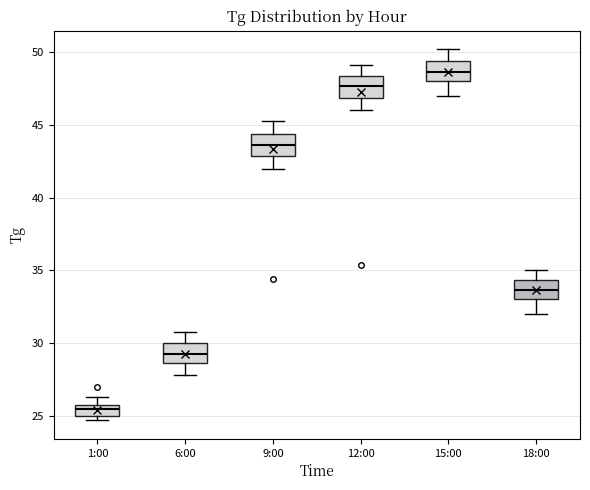

Reading left to right, read every box against the y-axis: the position of its median line, the range the box covers, and the ends of its whiskers. The values are not printed on the chart, so give them approximately, as read against the axis.

1:00: median 25.5, box 25.0 to 26.0, whiskers 24.5 to 26.5
6:00: median 29.5, box 28.5 to 30.0, whiskers 28.0 to 31.0
9:00: median 43.5, box 43.0 to 44.5, whiskers 42.0 to 45.5
12:00: median 47.5, box 47.0 to 48.5, whiskers 46.0 to 49.0
15:00: median 48.5, box 48.0 to 49.5, whiskers 47.0 to 50.0
18:00: median 33.5, box 33.0 to 34.5, whiskers 32.0 to 35.0